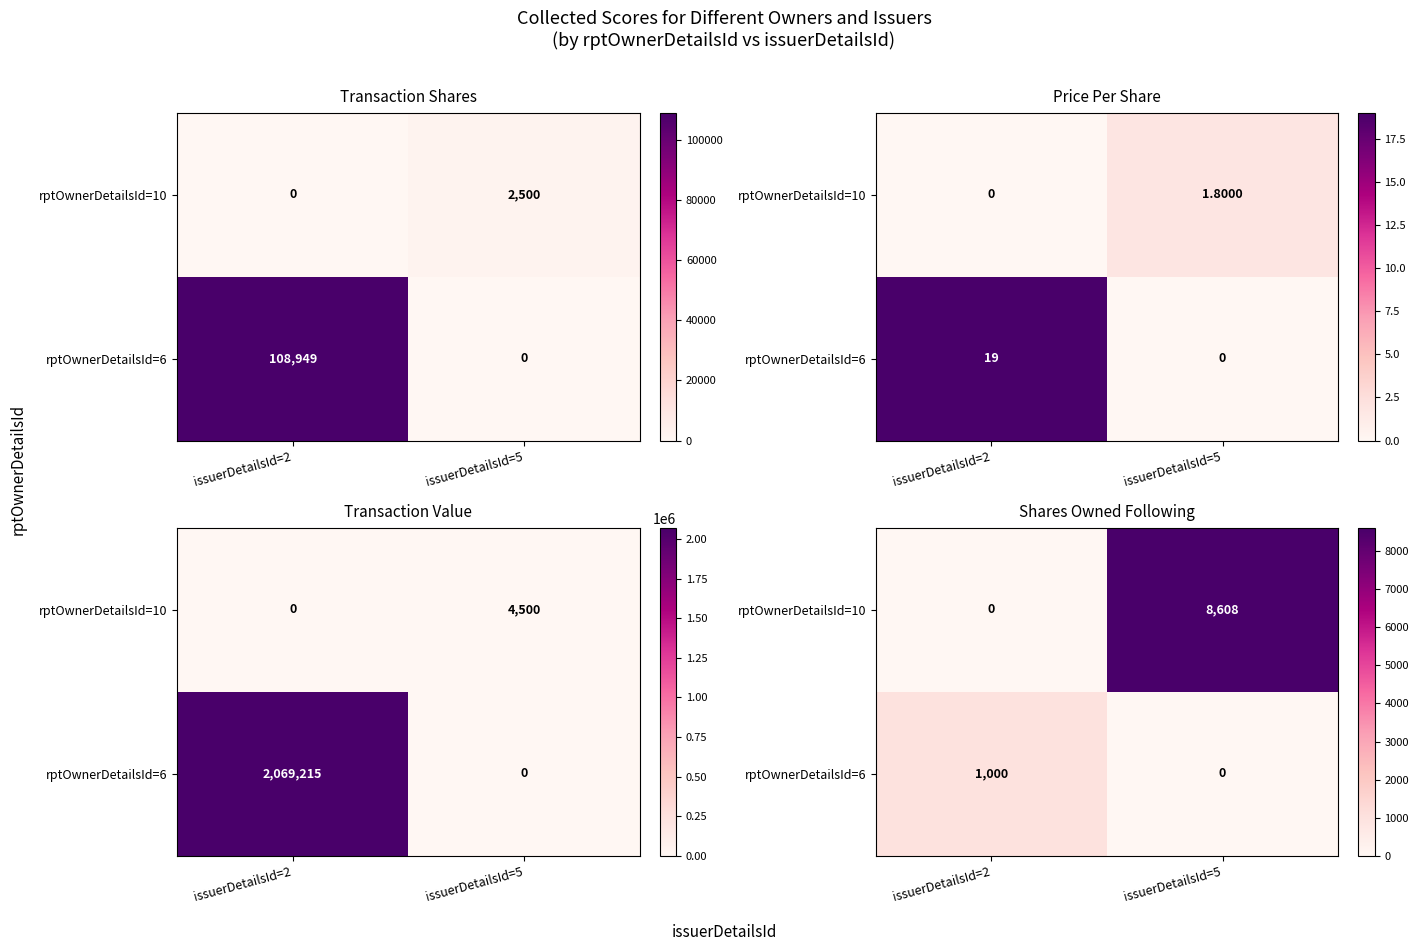

What is the difference between the maximum and minimum values in the rptOwnerDetailsId=6 series?

1000